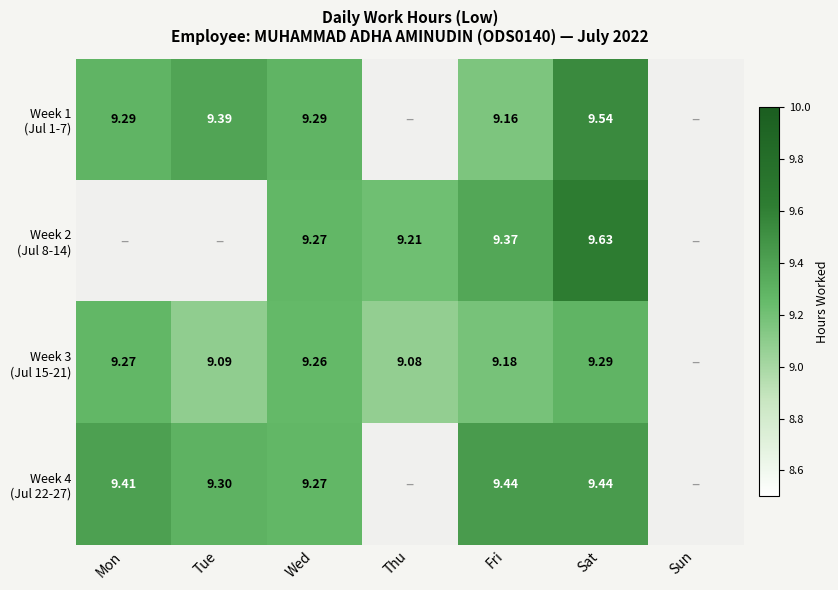

Which category has the lowest value in the Week 4 (Jul 22-27) series?

Wed